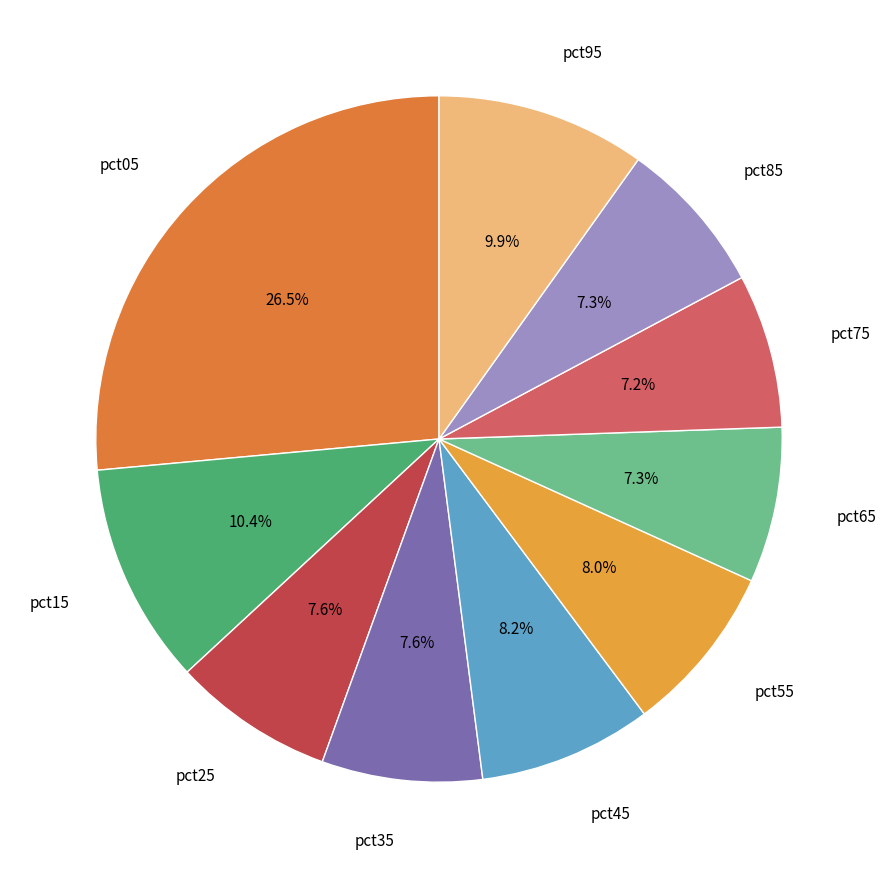

Which slice is the smallest?

pct75